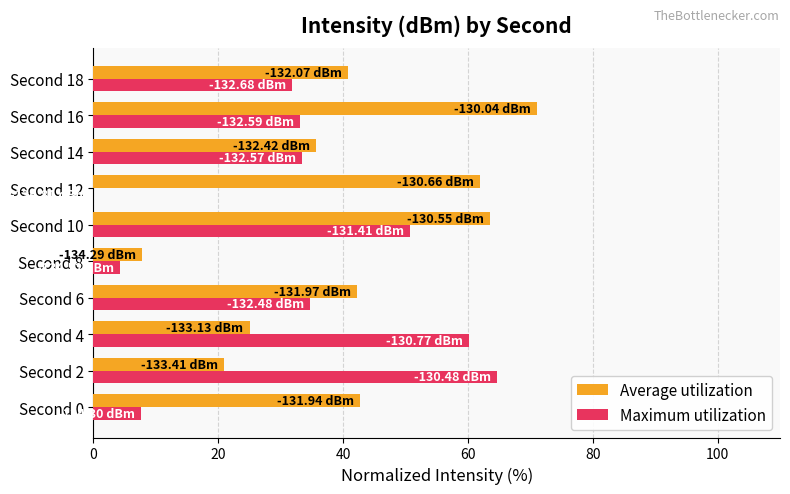

At which label does Maximum utilization reach its peak?

Second 2